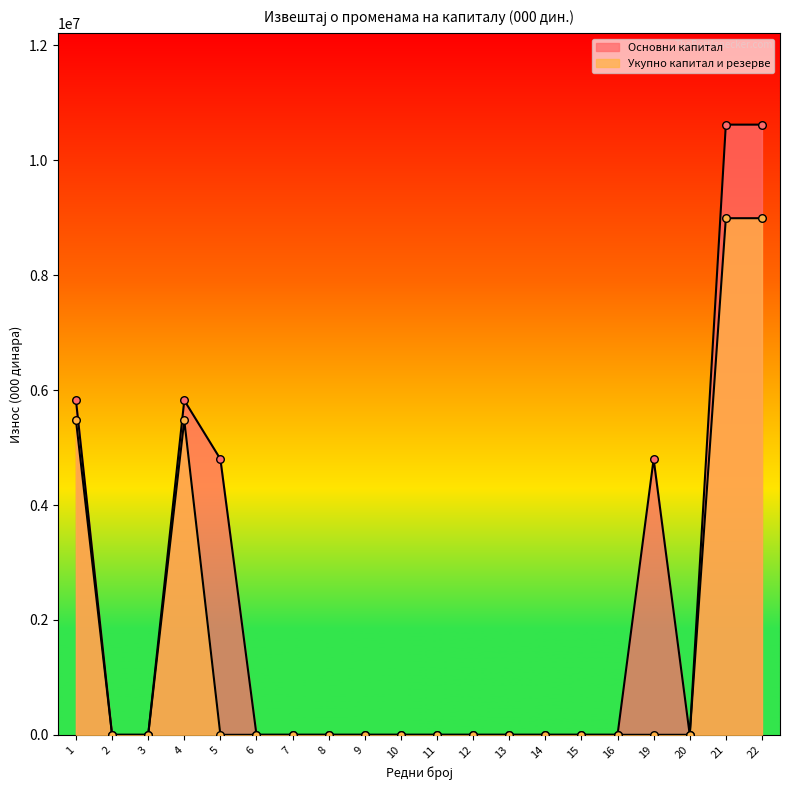

Which series contains the highest Y value?

Основни капитал